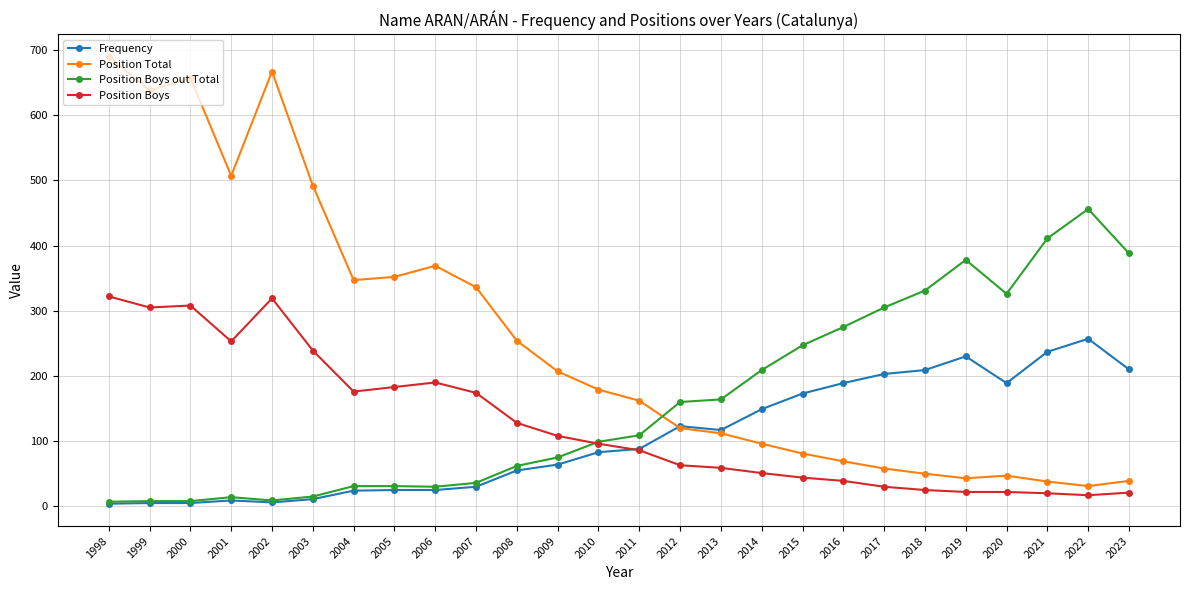

What is the sum of the Position Boys values at 2004 and 2023?

197